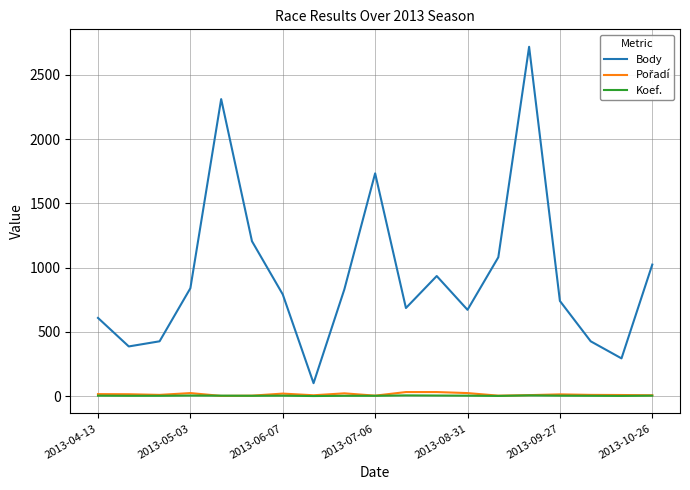

Which series has the largest range (max minus min)?

Body